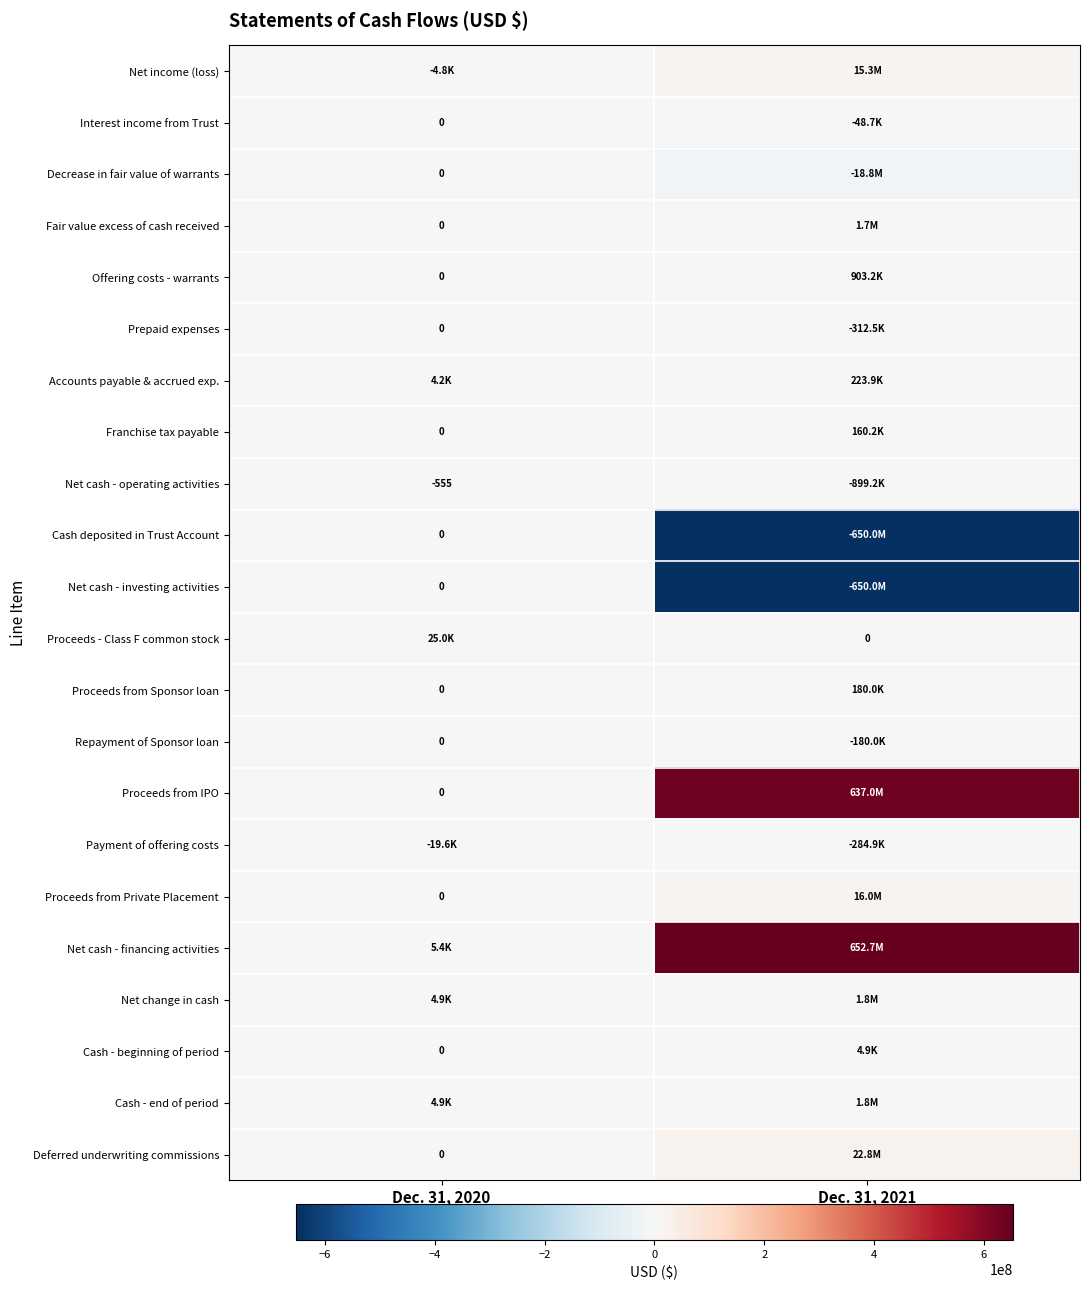

Which has a higher value, Dec. 31, 2021 or Dec. 31, 2020?

Dec. 31, 2021